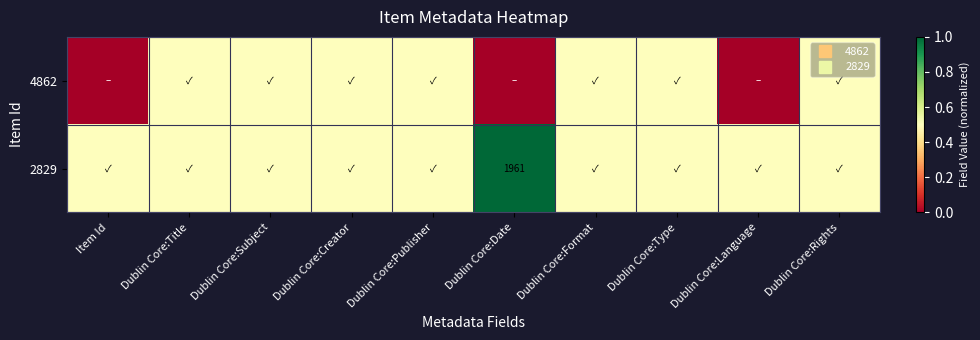

Rank the series by their average value, from lowest to highest.

4862, 2829